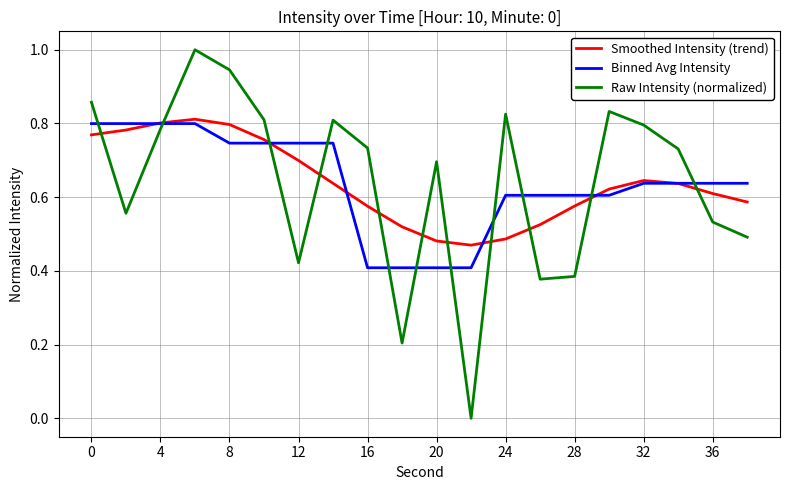

Which series has the widest spread of values?

Raw Intensity (normalized)